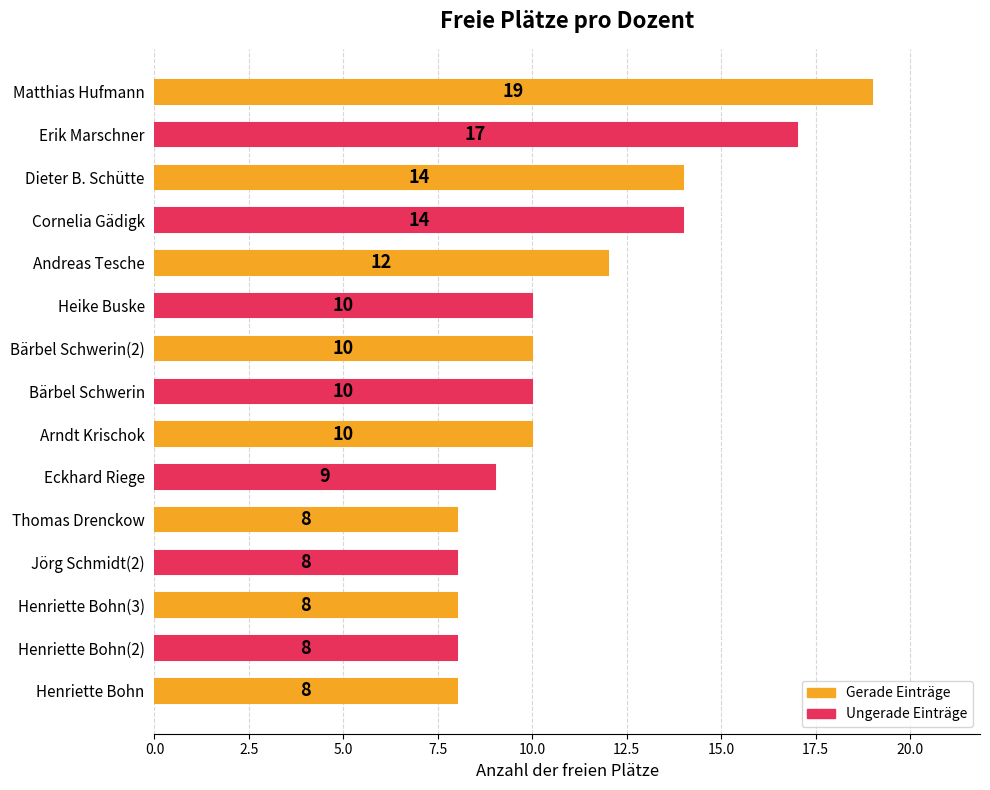

Reading top to bottom, transcribe all the data shown in this chart.

19	17	14	14	12	10	10	10	10	9	8	8	8	8	8